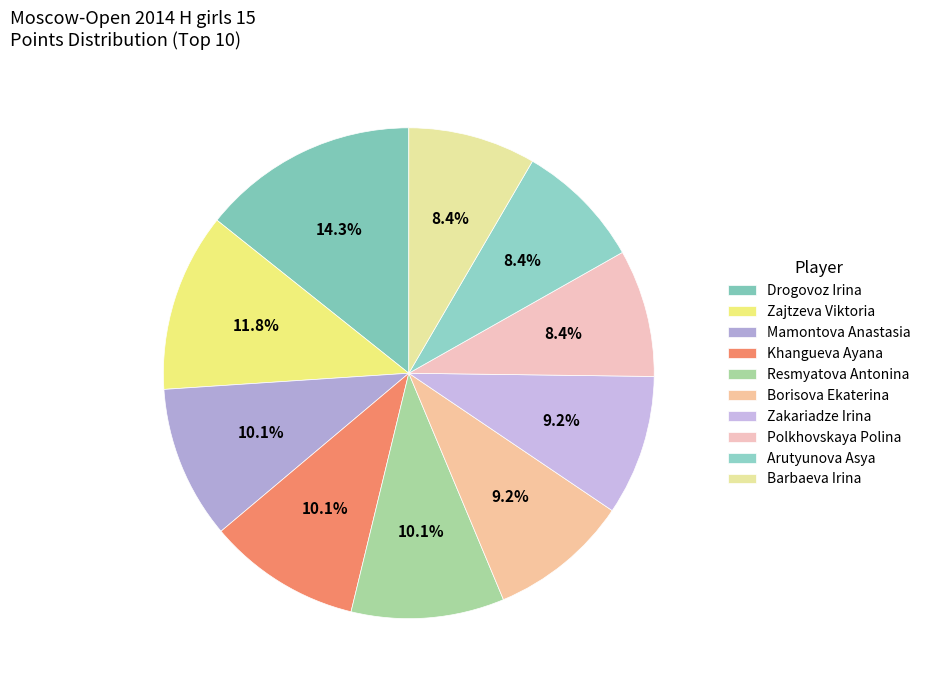

To the nearest percent, what is the difference between the largest and smallest slice percentages?

6%